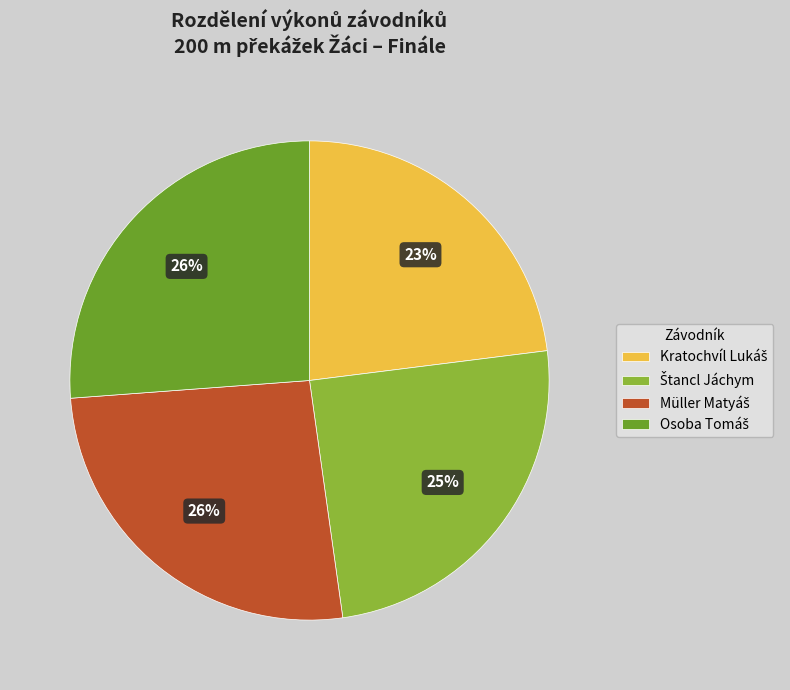

Is there any slice that represents more than half of the pie?

No